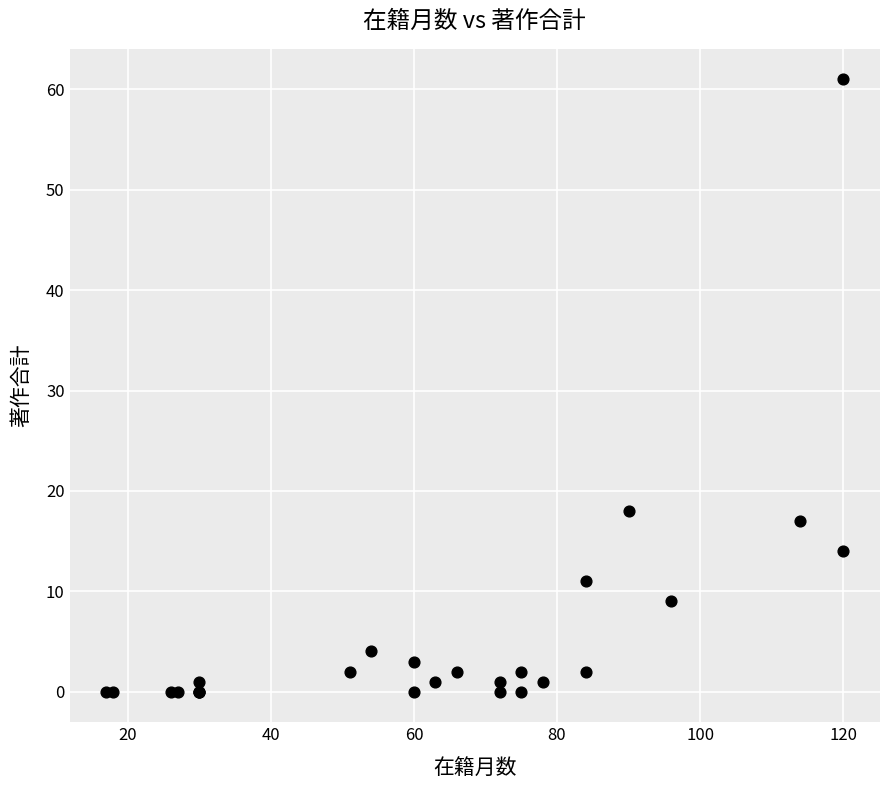

What Y value in the scatter plot is closest to 30?

18